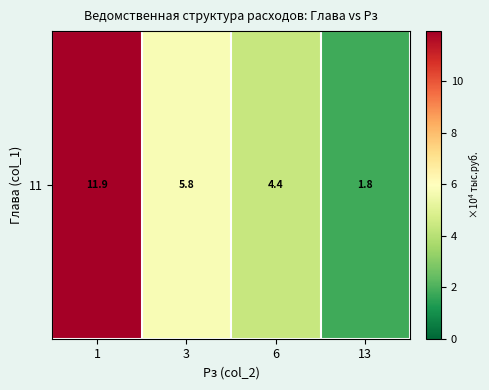

Is it true that the value at 1 is 11.9?

True